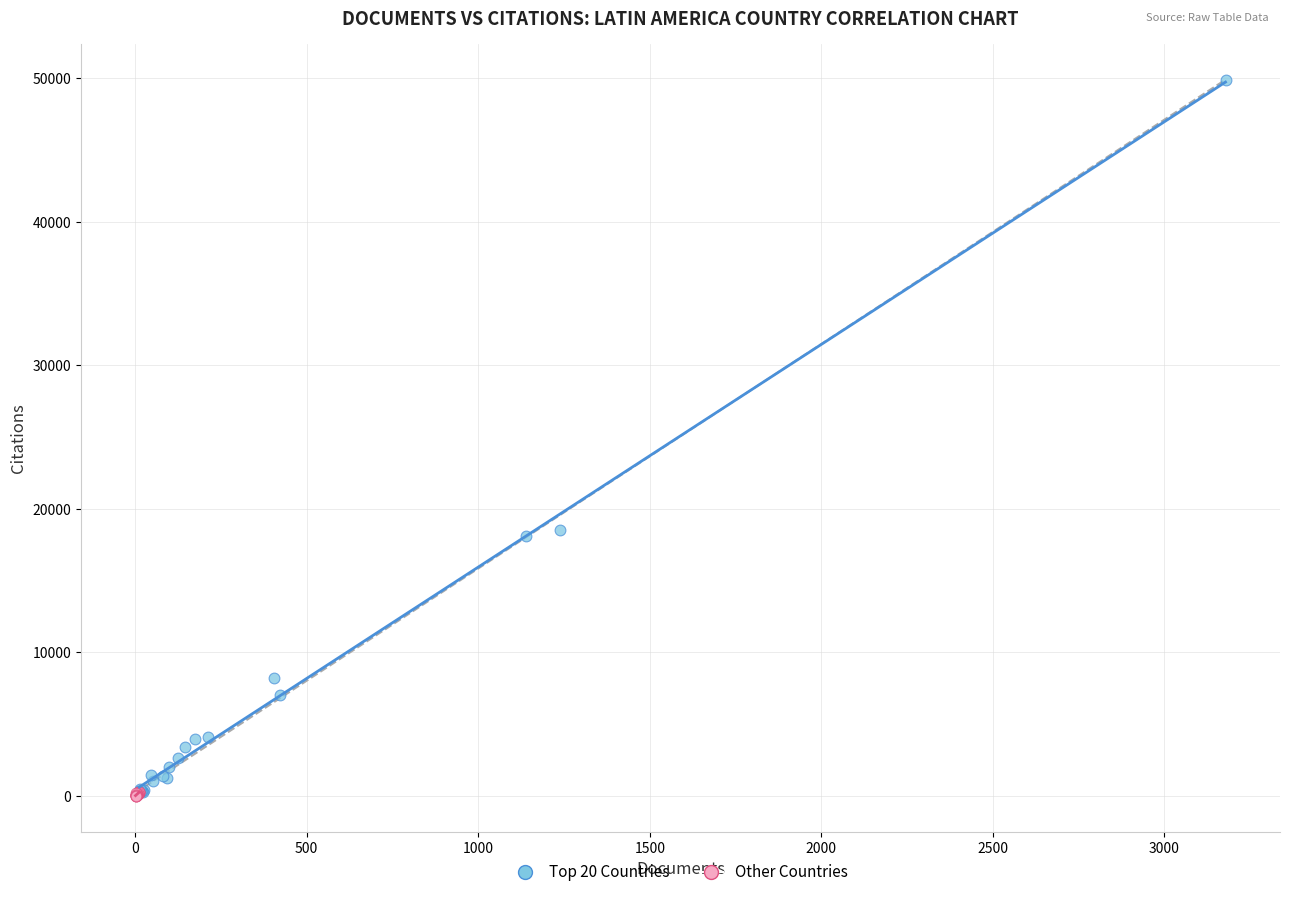

Which series has the widest spread of Y values?

Top 20 Countries